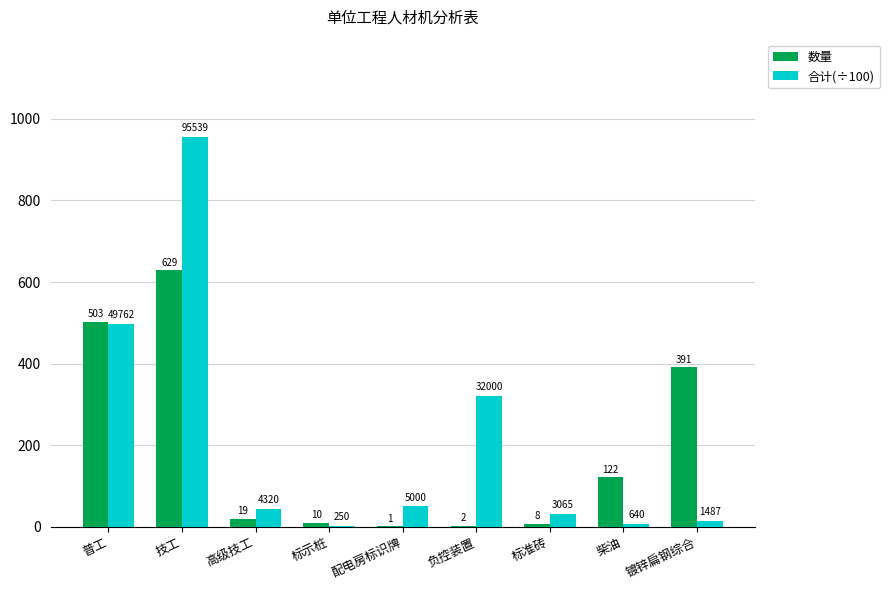

What are all the series names shown in the legend?

数量, 合计(÷100)